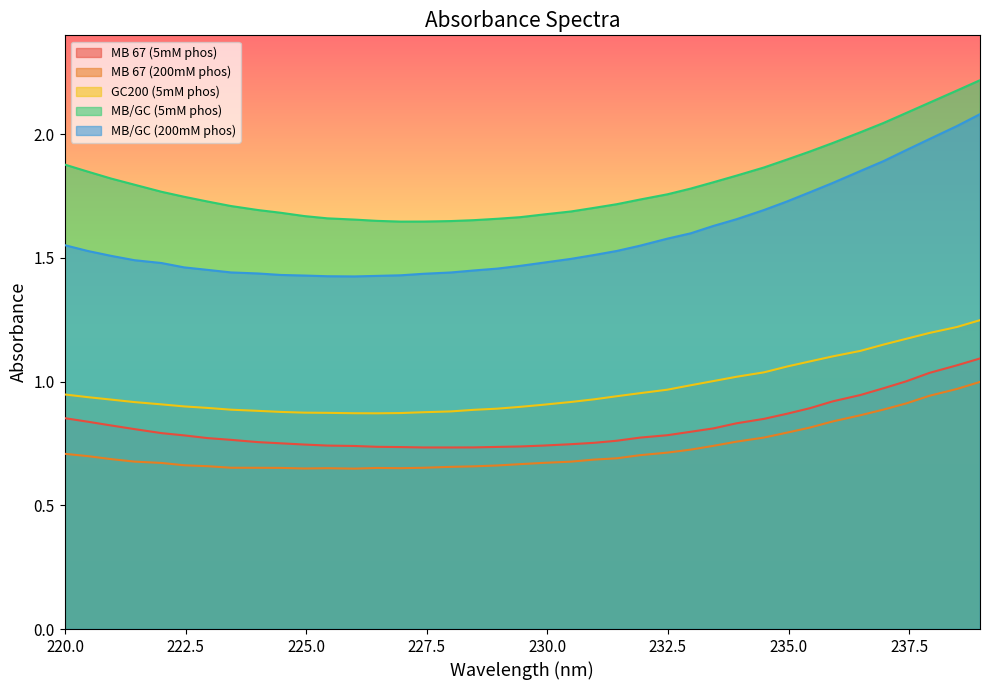

At which label does MB 67 (200mM phos) reach its minimum?

226.0